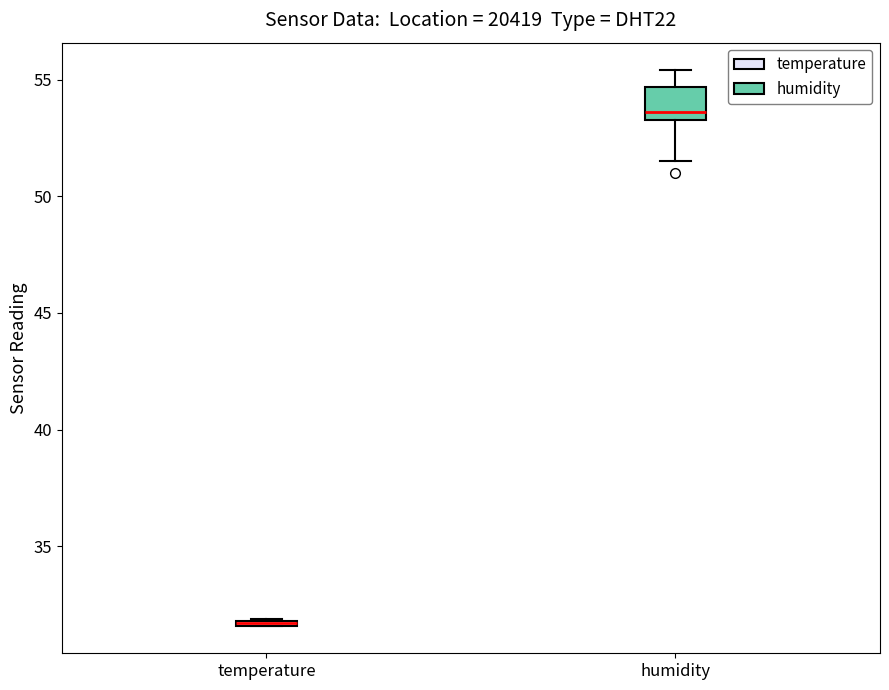

Comparing the boxes themselves (not the whiskers), which one is the tallest?

humidity